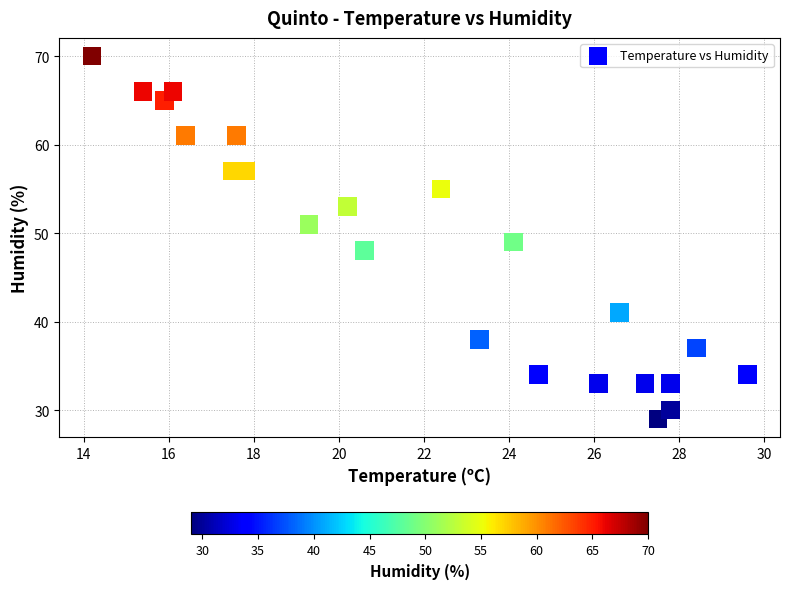

What is the range of Y values (max minus min)?

41